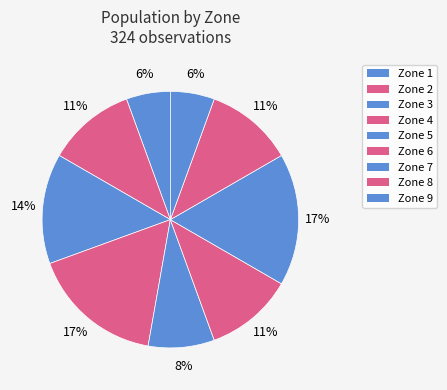

Is there any slice that represents more than half of the pie?

No